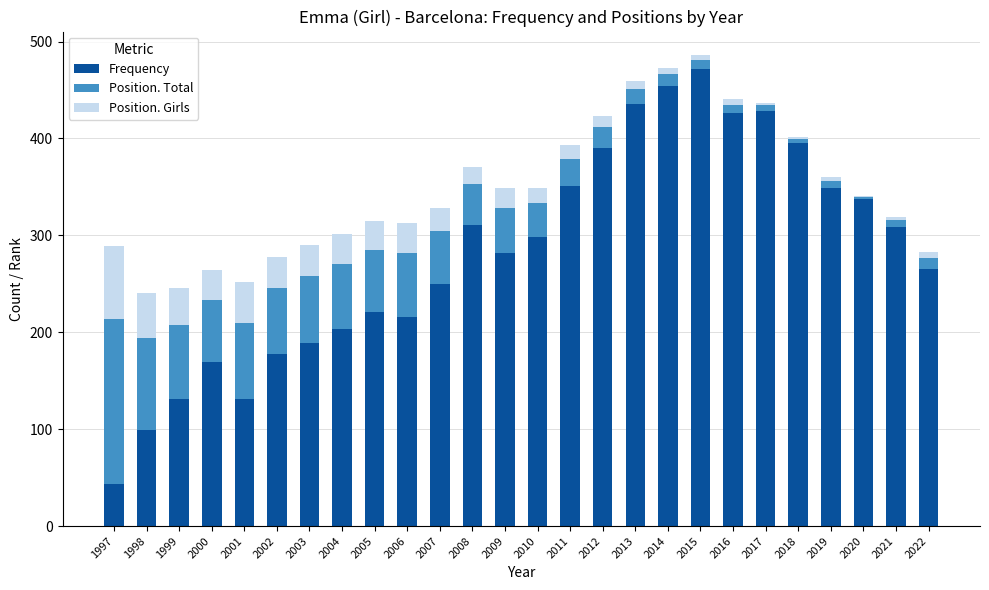

True or false: Frequency has a value of 70 at 2001.

False